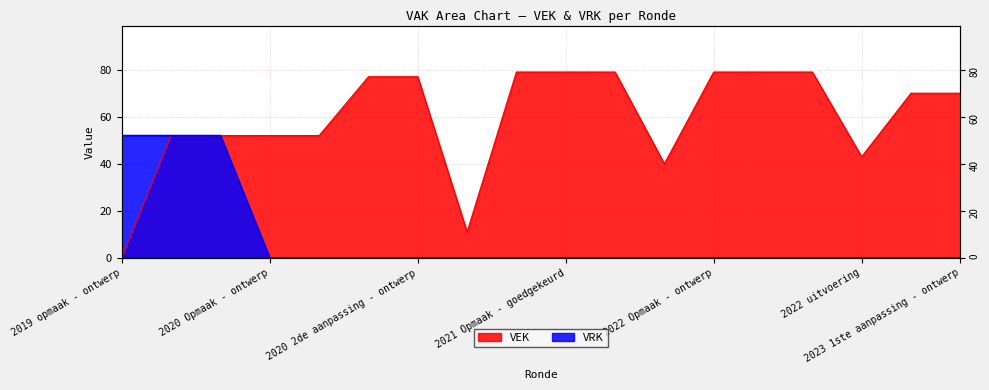

What is the difference between the second highest and minimum values in the VRK series?

52